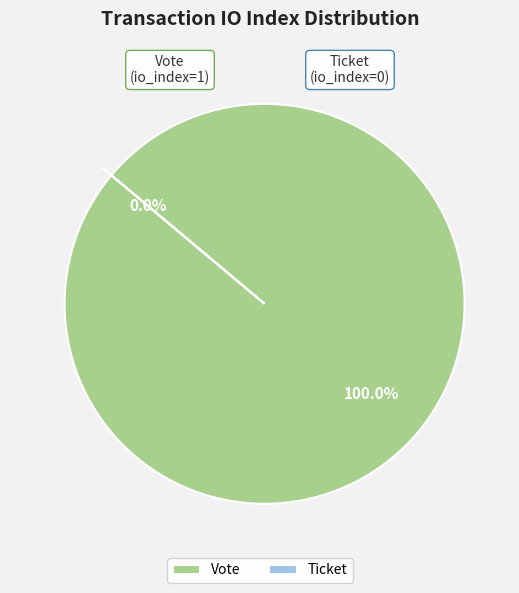

Count the number of slices in the pie.

2